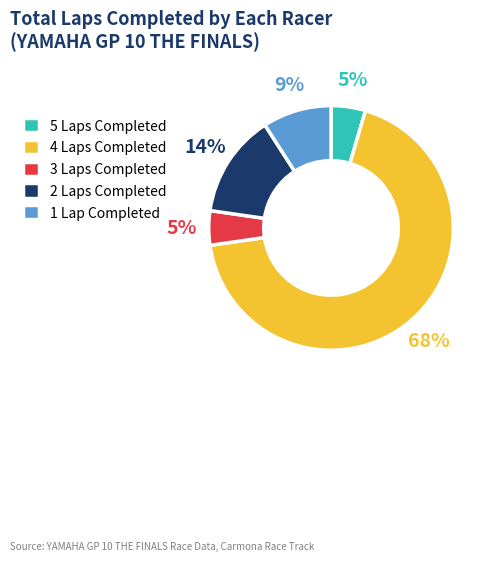

To the nearest percent, what is the combined percentage of 2 Laps Completed and 1 Lap Completed?

23%